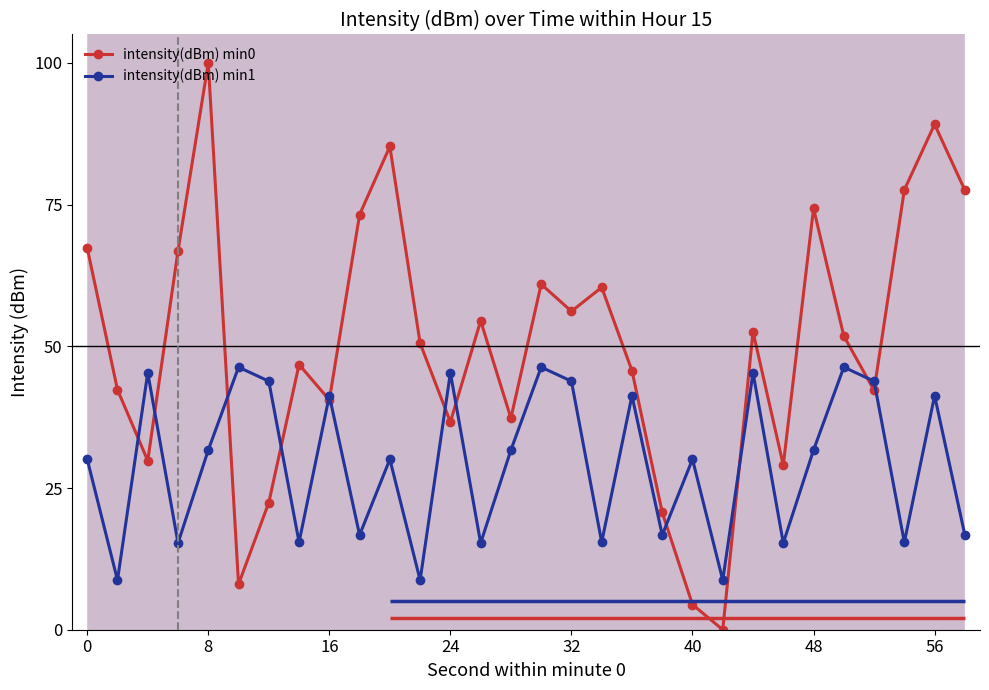

The intensity(dBm) min0 series shows 50.0 at 27. True or false?

False